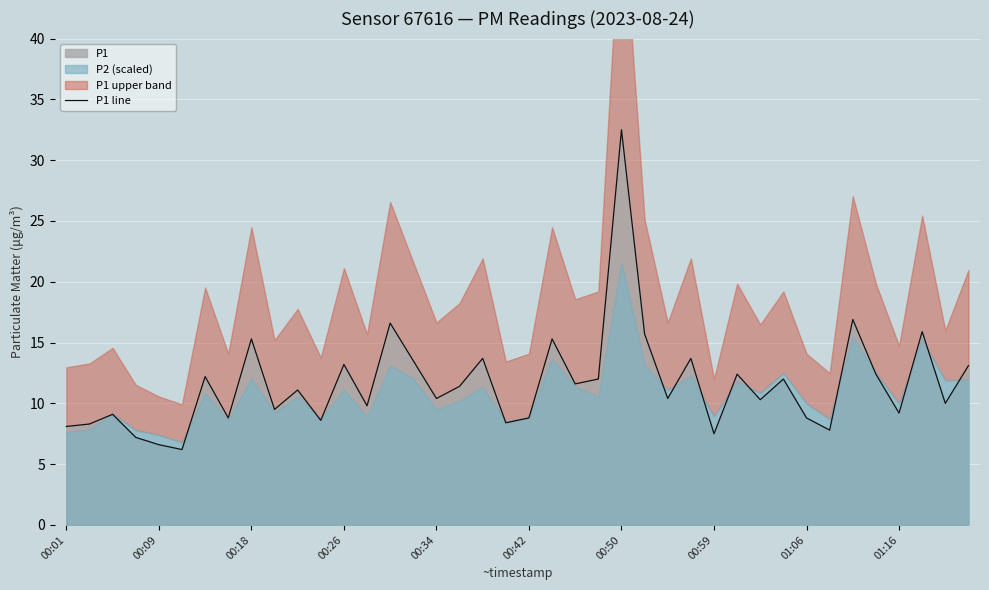

What is the minimum value for P1 line?

6.2